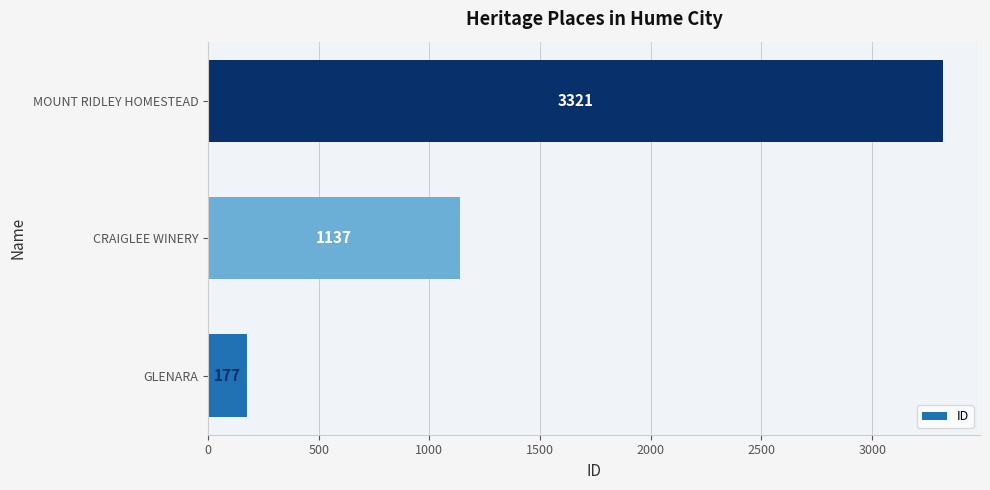

Rank the categories by value from lowest to highest.

GLENARA, CRAIGLEE WINERY, MOUNT RIDLEY HOMESTEAD